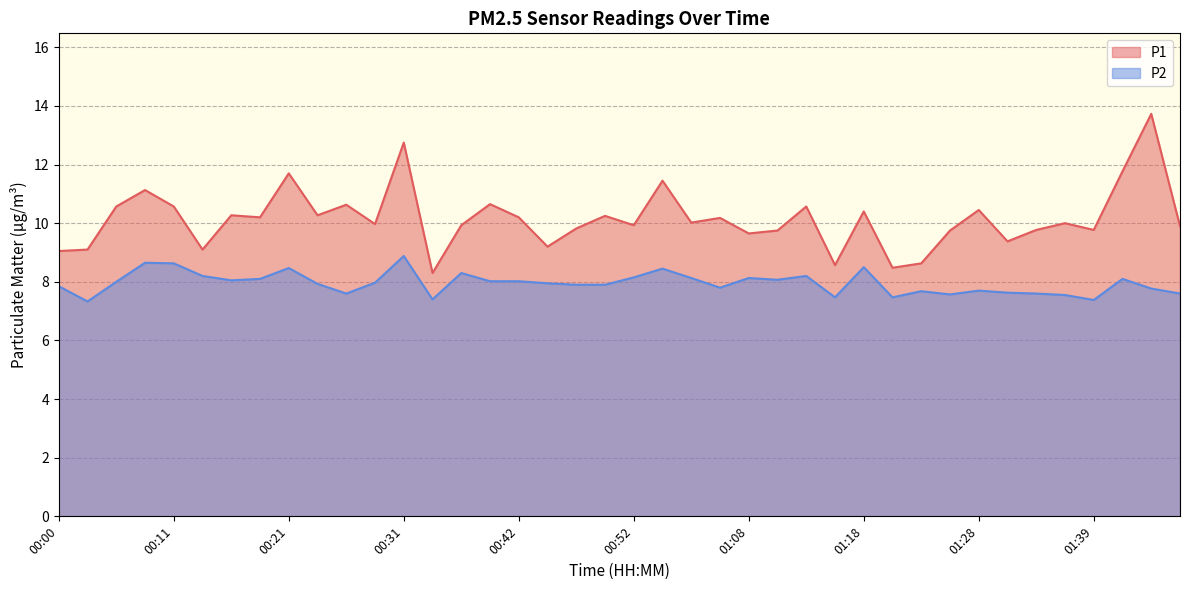

Where does the P1 series first go above 10?

00:06